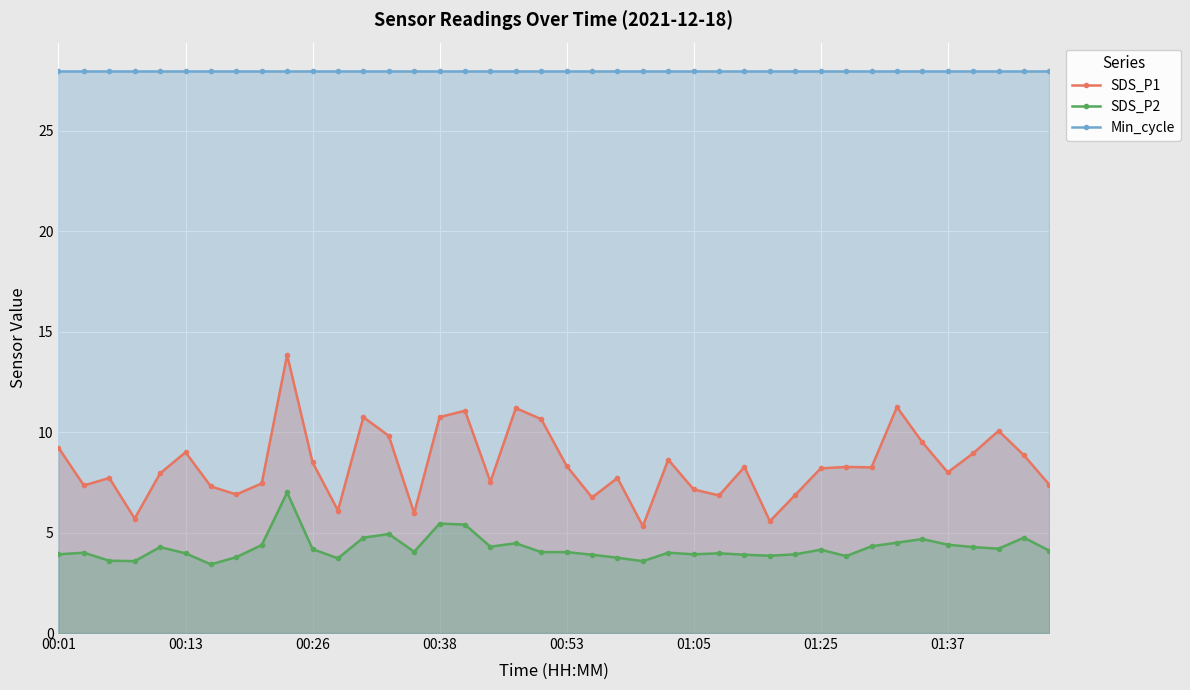

At how many categories does at least one series exceed 6?

40